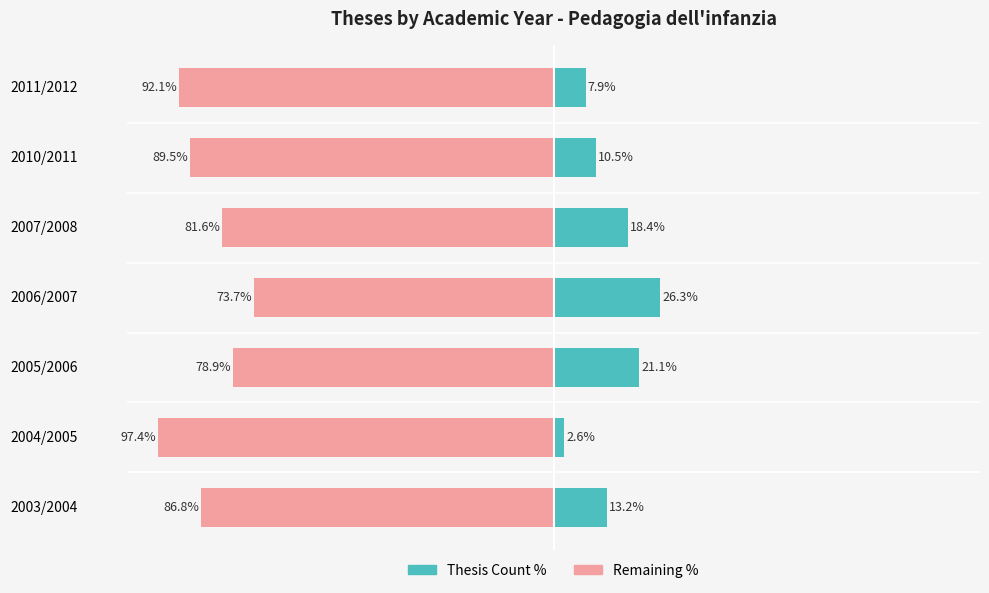

What is the difference between the maximum and minimum values in the Remaining % series?

23.7